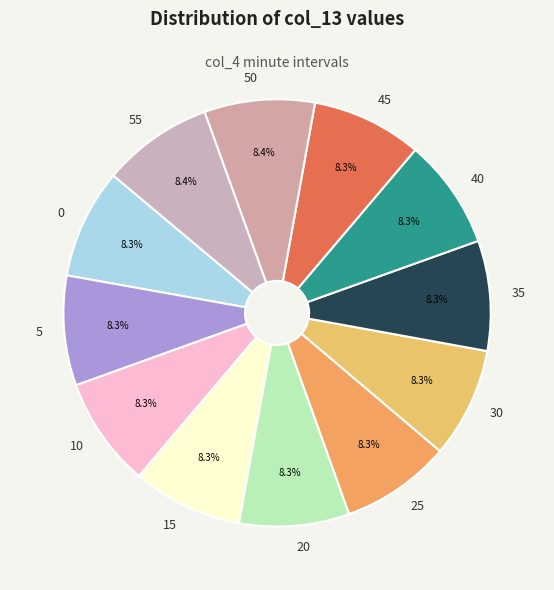

Combined, do 20 and 5 account for over 50%?

No